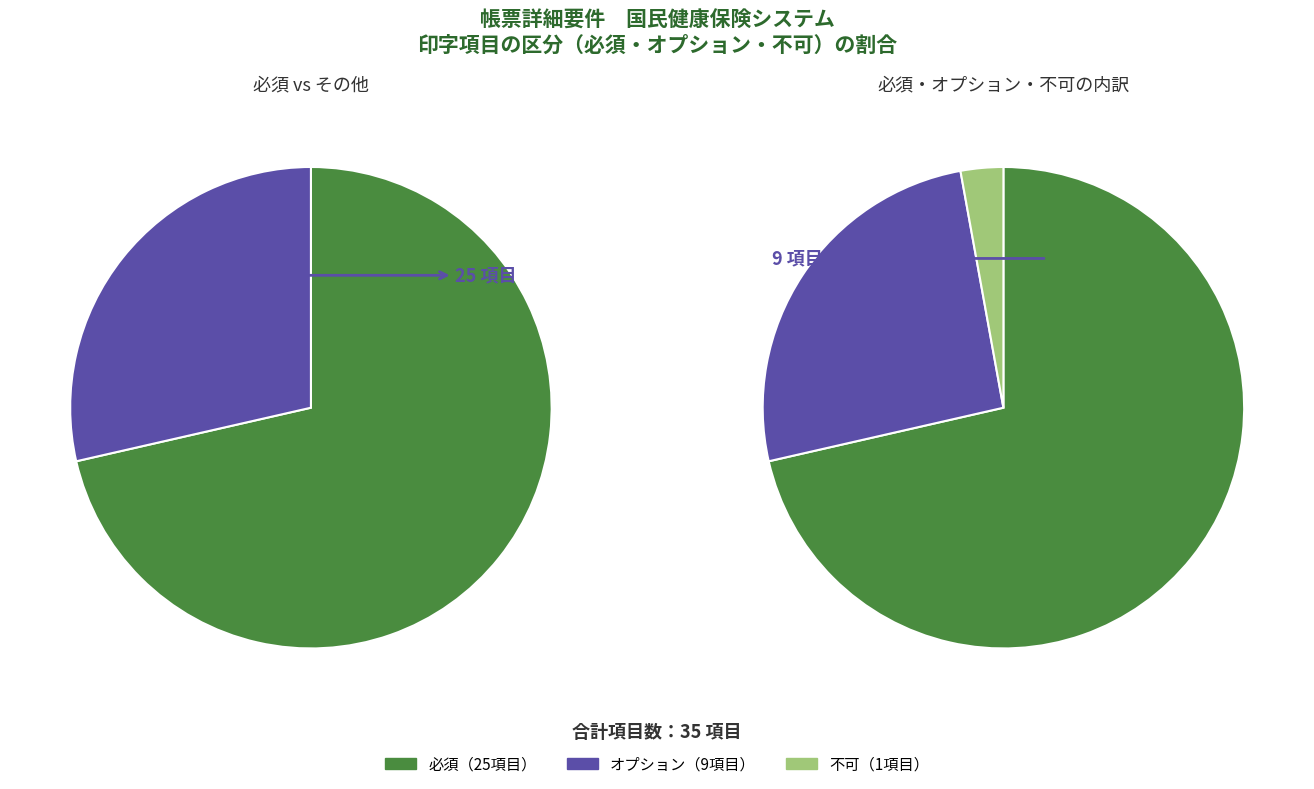

True or false: 不可 accounts for 13% of the total.

False